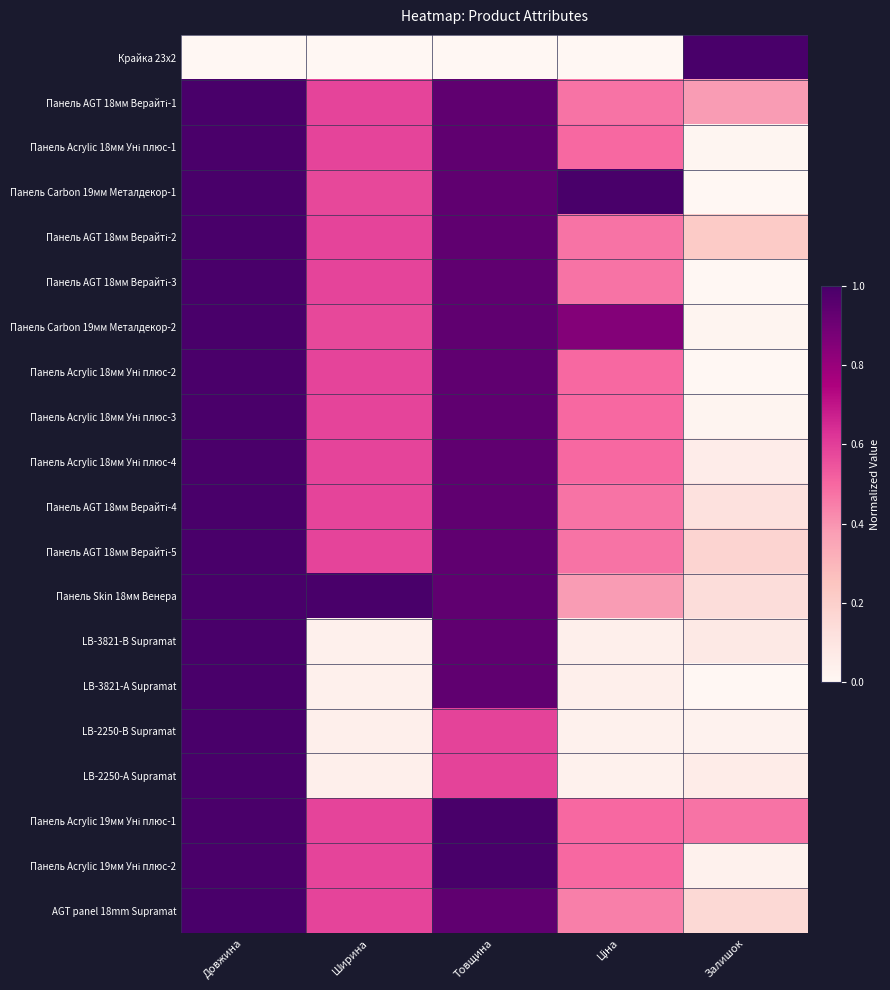

What is the greatest value displayed?

1.0